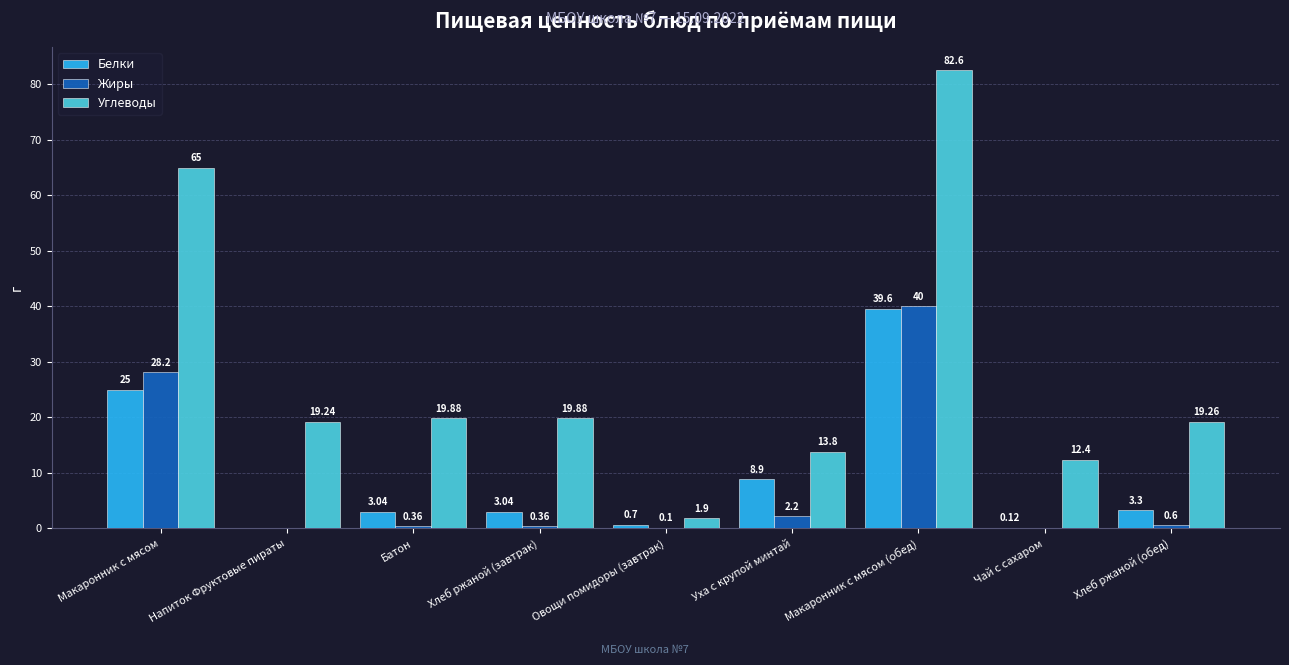

Which series has the widest spread of values?

Углеводы